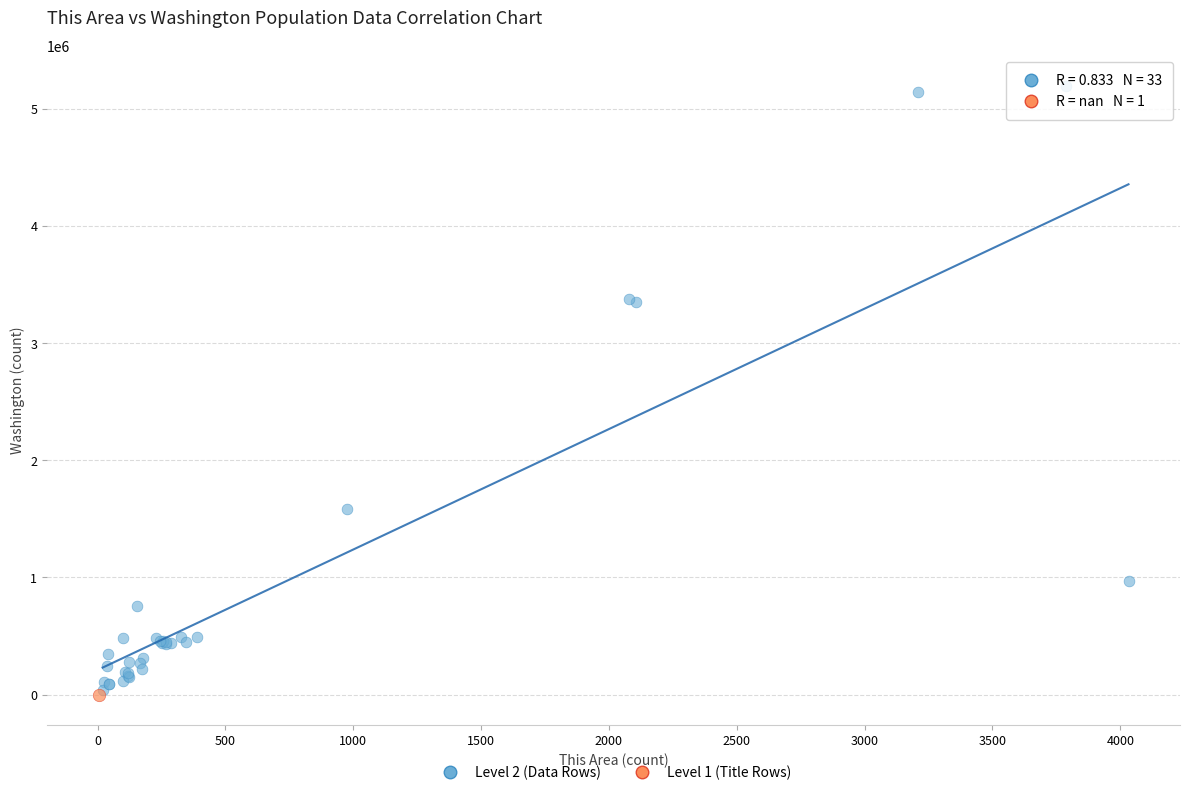

What are all the series names shown in the legend?

Level 2 (Data Rows), Level 1 (Title Rows)